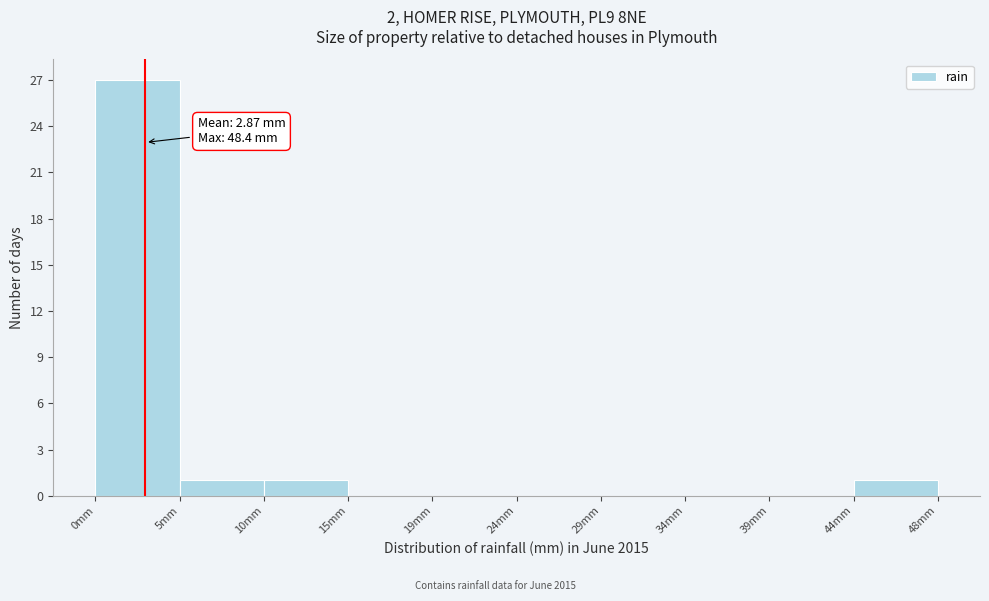

Which range on the x-axis has the tallest bar?

0.0 to 5.0